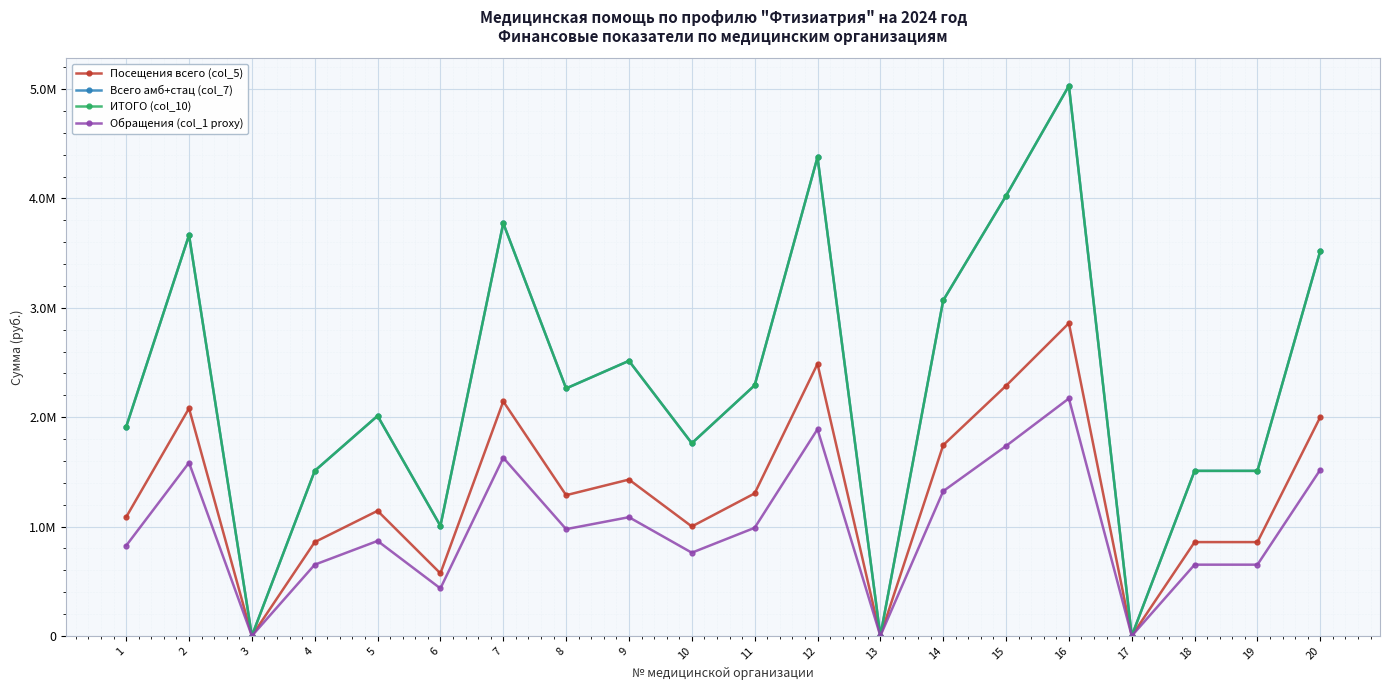

True or false: Всего амб+стац (col_7) has more than 2 points higher than both neighbors.

True